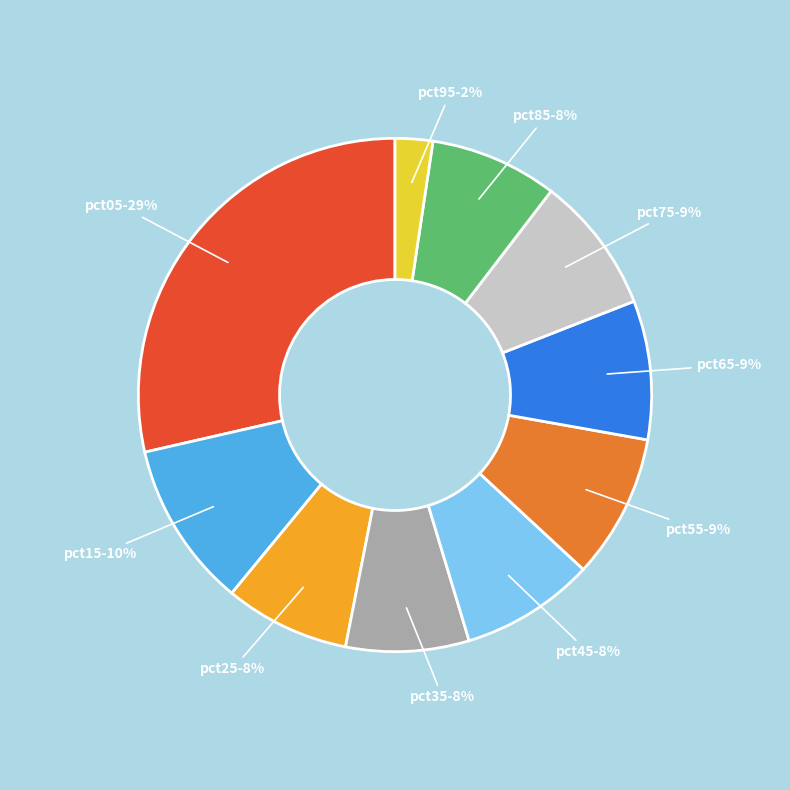

Combined, do pct15 and pct05 account for over 50%?

No